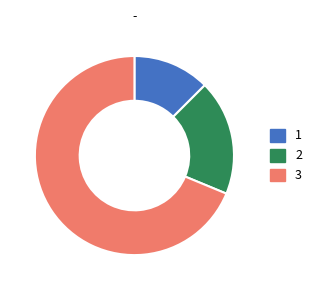

Is it true that 1 is 1% of the pie?

False